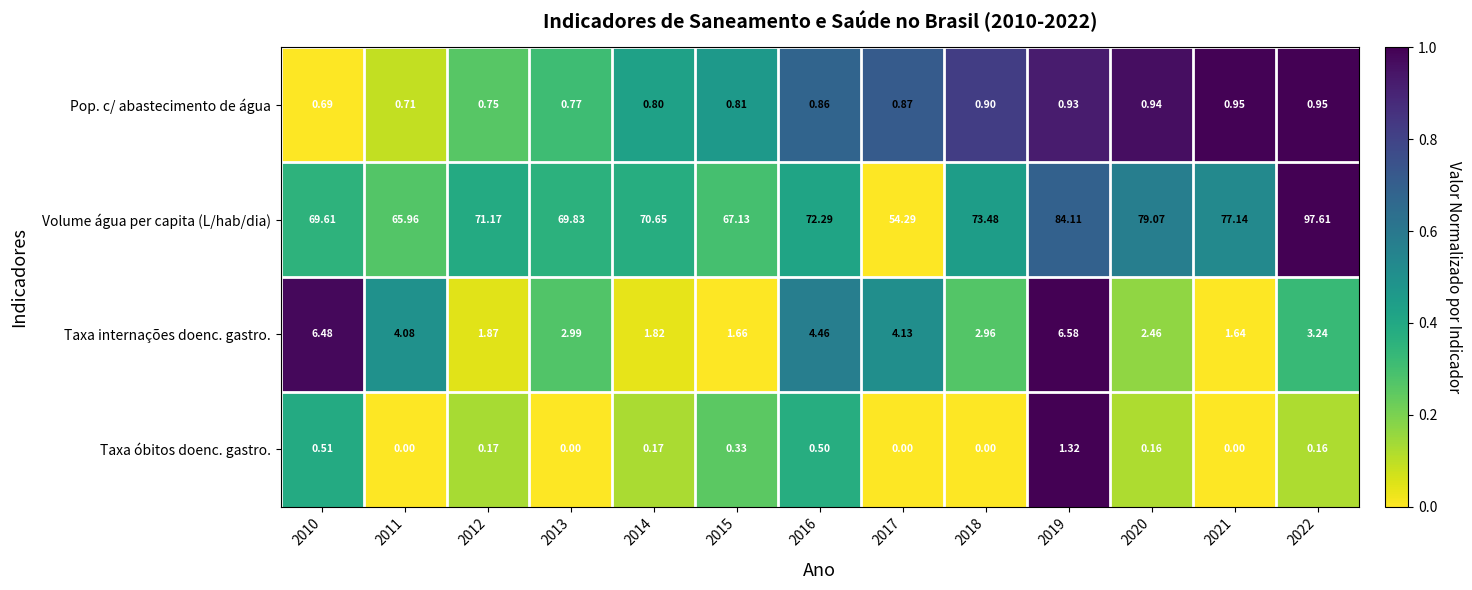

Rank the series by their maximum value, from lowest to highest.

Pop. c/ abastecimento de água, Taxa óbitos doenc. gastro., Taxa internações doenc. gastro., Volume água per capita (L/hab/dia)